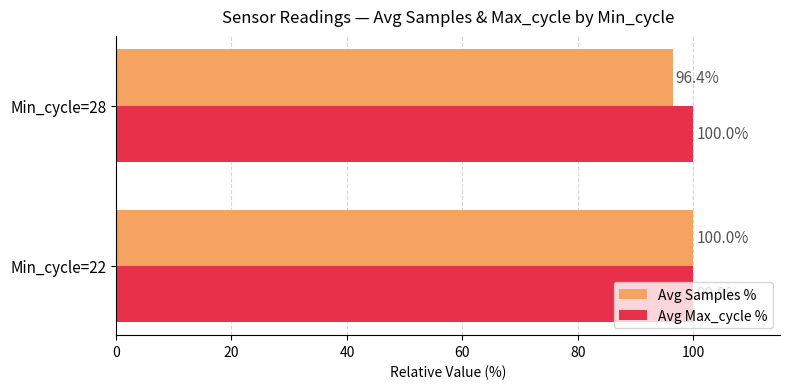

Which series has the largest total across all categories?

Avg Max_cycle %